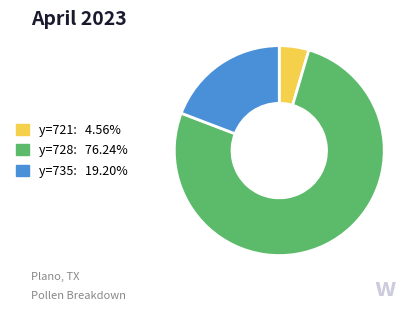

Does y=721 represent more than half of the total?

No